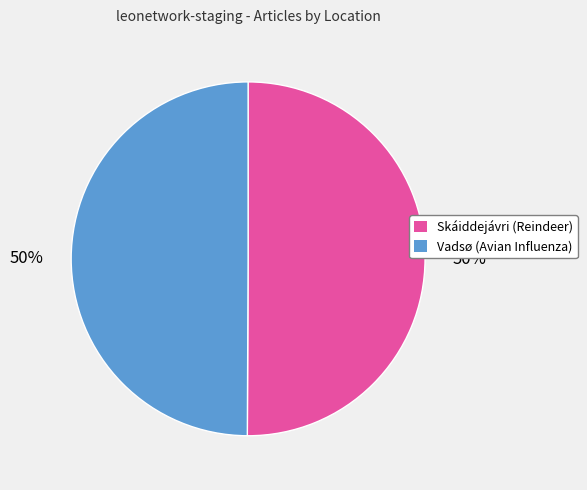

What is the ratio of the value at Skáiddejávri (Reindeer) to the value at Vadsø (Avian Influenza)?

1.0